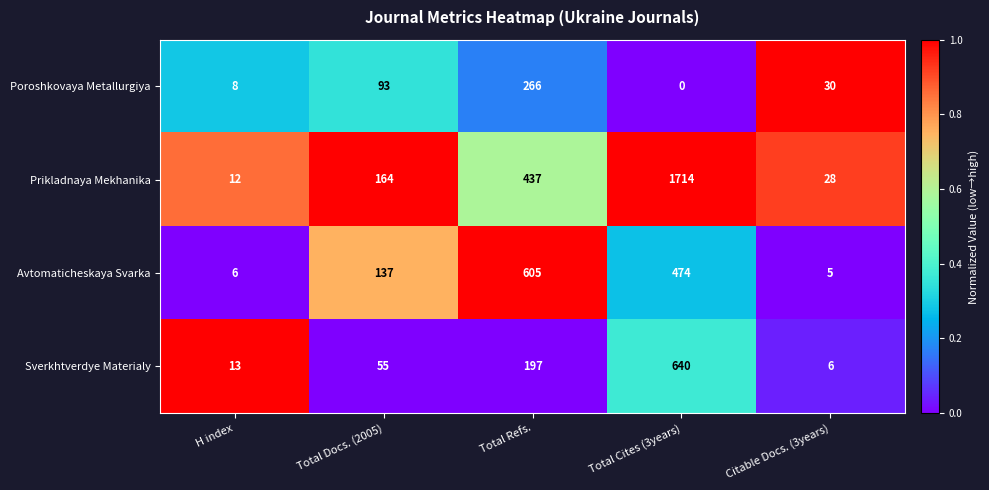

Reading left to right, extract all data points from this chart.

Poroshkovaya Metallurgiya: H index=8	Total Docs. (2005)=93	Total Refs.=266	Total Cites (3years)=0	Citable Docs. (3years)=30
Prikladnaya Mekhanika: H index=12	Total Docs. (2005)=164	Total Refs.=437	Total Cites (3years)=1714	Citable Docs. (3years)=28
Avtomaticheskaya Svarka: H index=6	Total Docs. (2005)=137	Total Refs.=605	Total Cites (3years)=474	Citable Docs. (3years)=5
Sverkhtverdye Materialy: H index=13	Total Docs. (2005)=55	Total Refs.=197	Total Cites (3years)=640	Citable Docs. (3years)=6